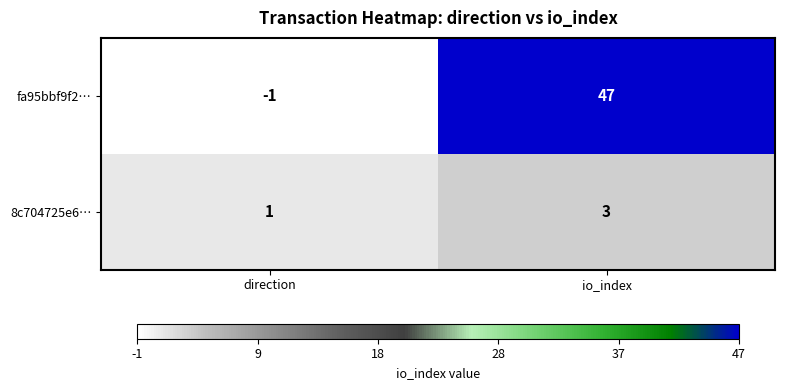

Which series has the widest spread of values?

fa95bbf9f2…